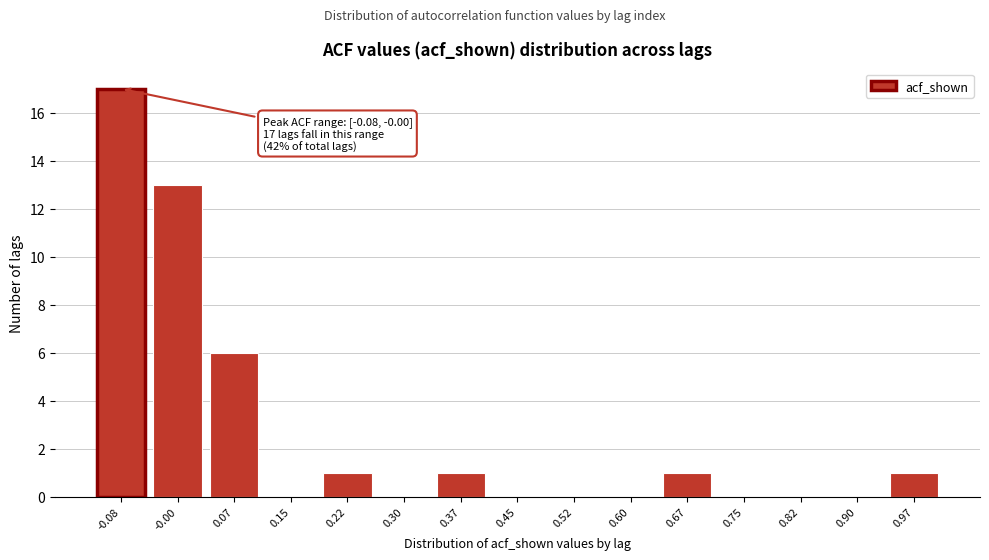

Reading left to right, transcribe all the data shown in this chart.

-0.08=17	-0.00=13	0.07=6	0.15=0	0.22=1	0.30=0	0.37=1	0.45=0	0.52=0	0.60=0	0.67=1	0.75=0	0.82=0	0.90=0	0.97=1